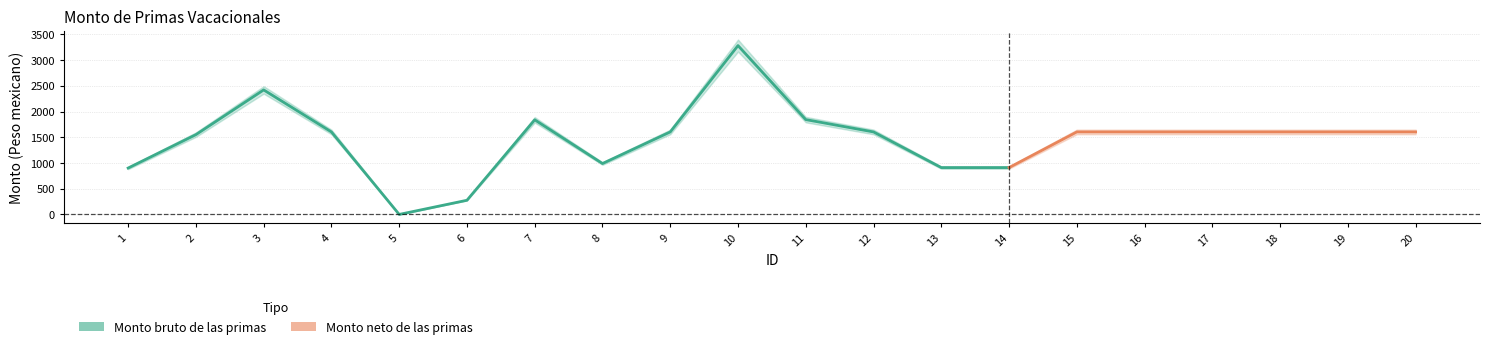

Which series has the widest spread of values?

Monto bruto de las primas